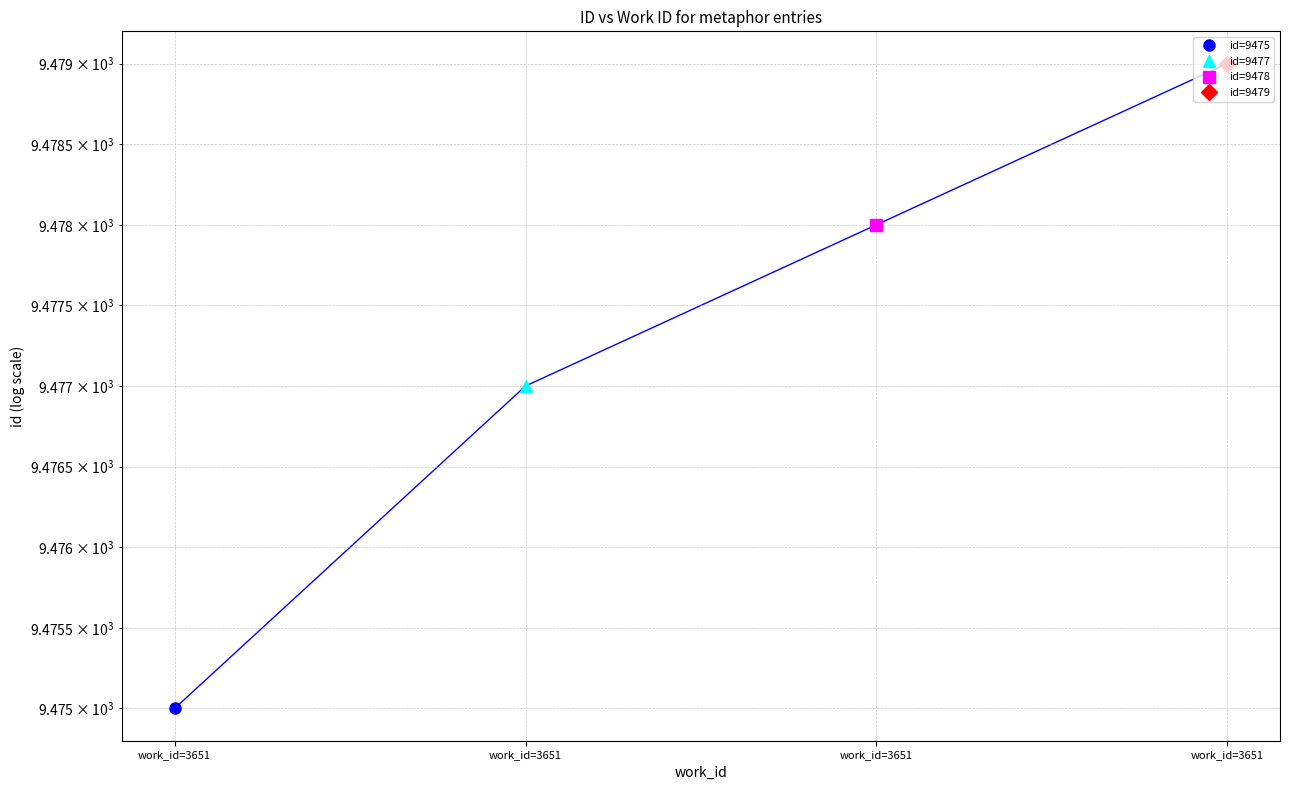

List the labels in order of value, smallest first.

work_id=3651, work_id=3651, work_id=3651, work_id=3651